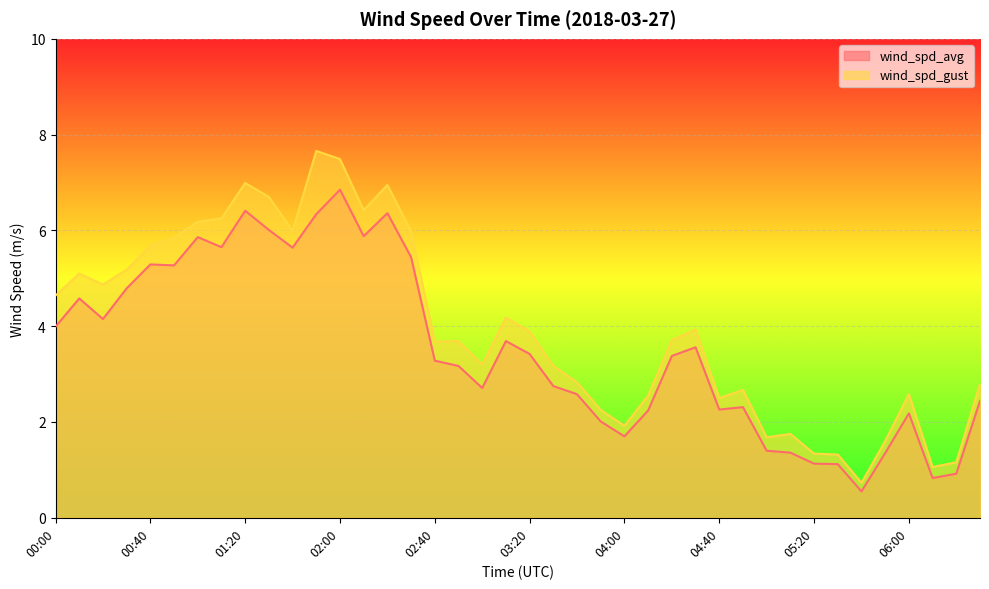

What position from the left is 06:20?

39